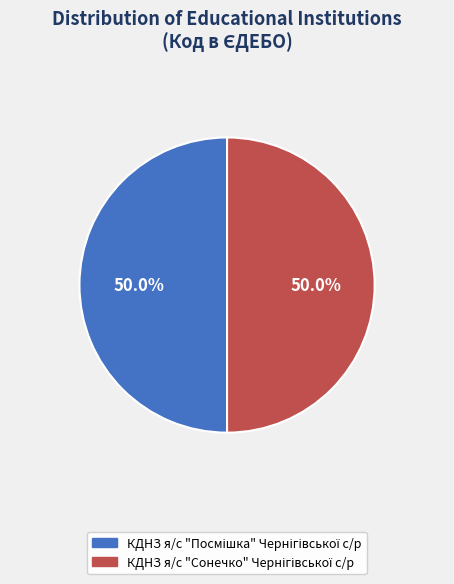

How many slices are in this pie chart?

2